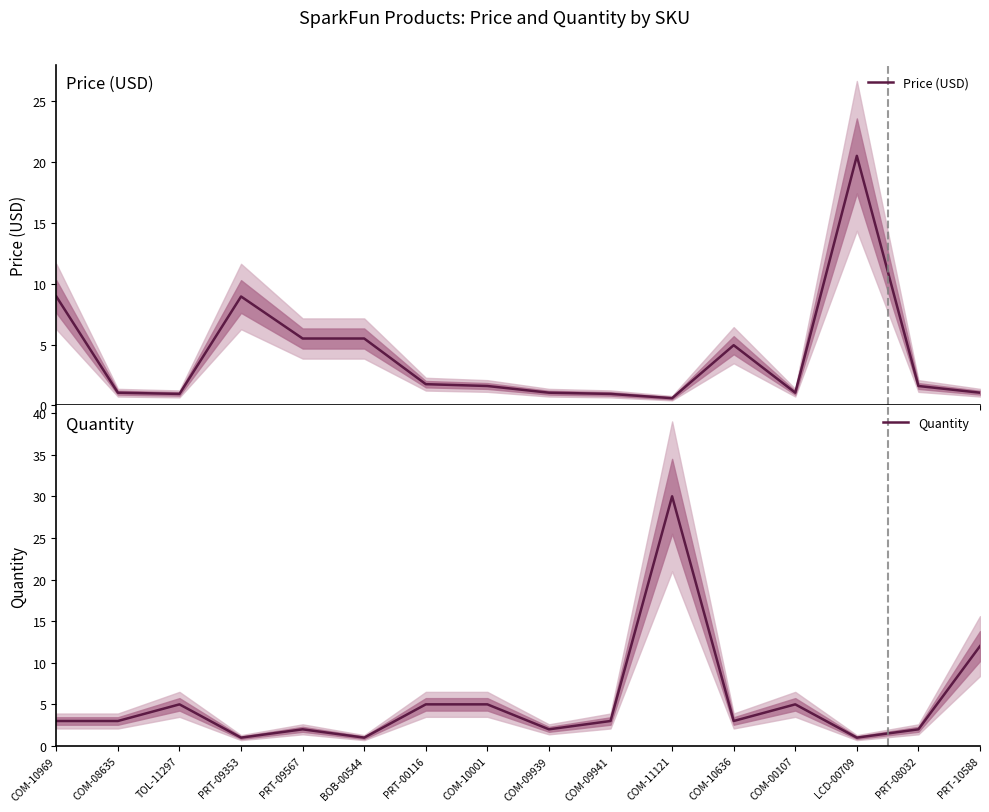

Which has a higher value, COM-09941 or TOL-11297?

COM-09941